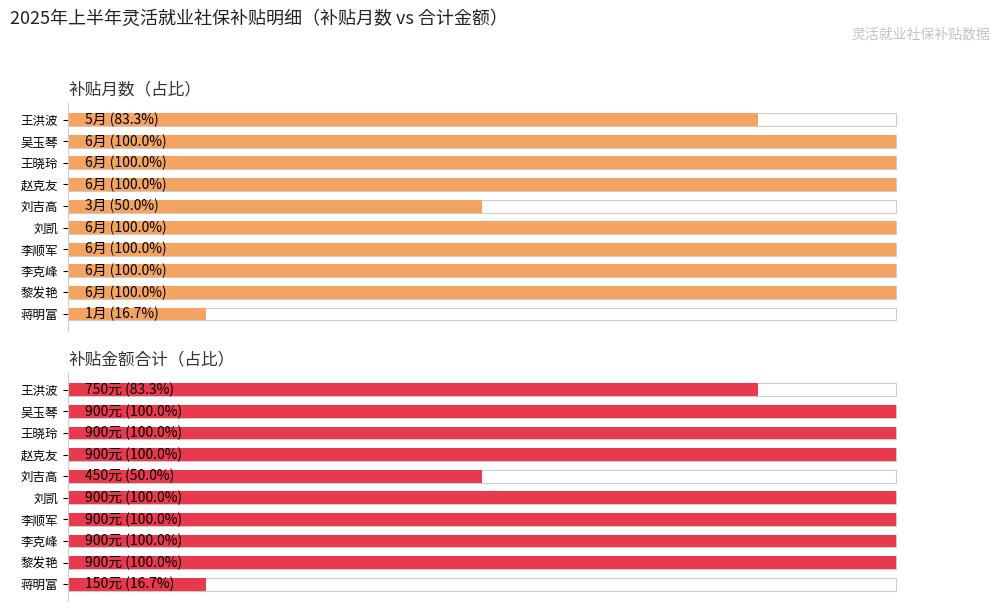

Rank the categories by 补贴金额合计（占比） value from highest to lowest.

吴玉琴, 王晓玲, 赵克友, 刘凯, 李顺军, 李克峰, 黎发艳, 王洪波, 刘吉高, 蒋明富